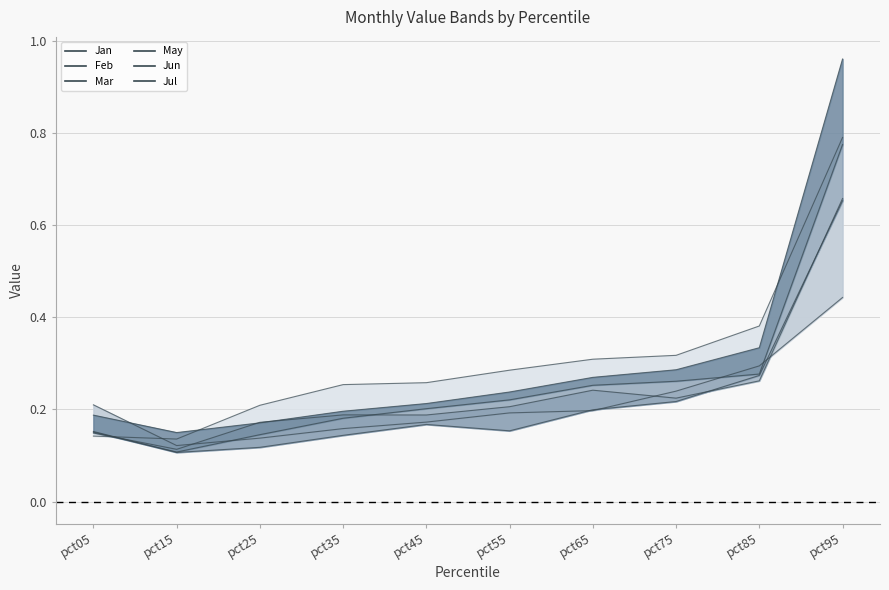

How many intersections are there between Jun and Mar?

2